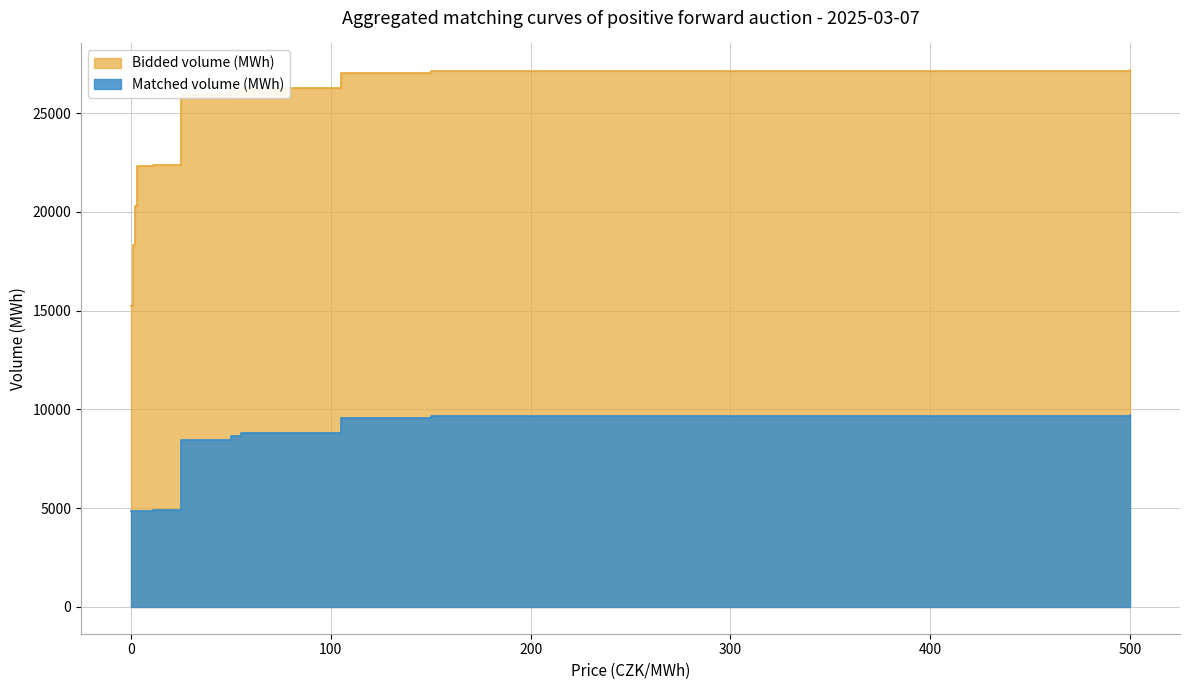

Which series has the largest total across all categories?

Bidded volume (MWh)